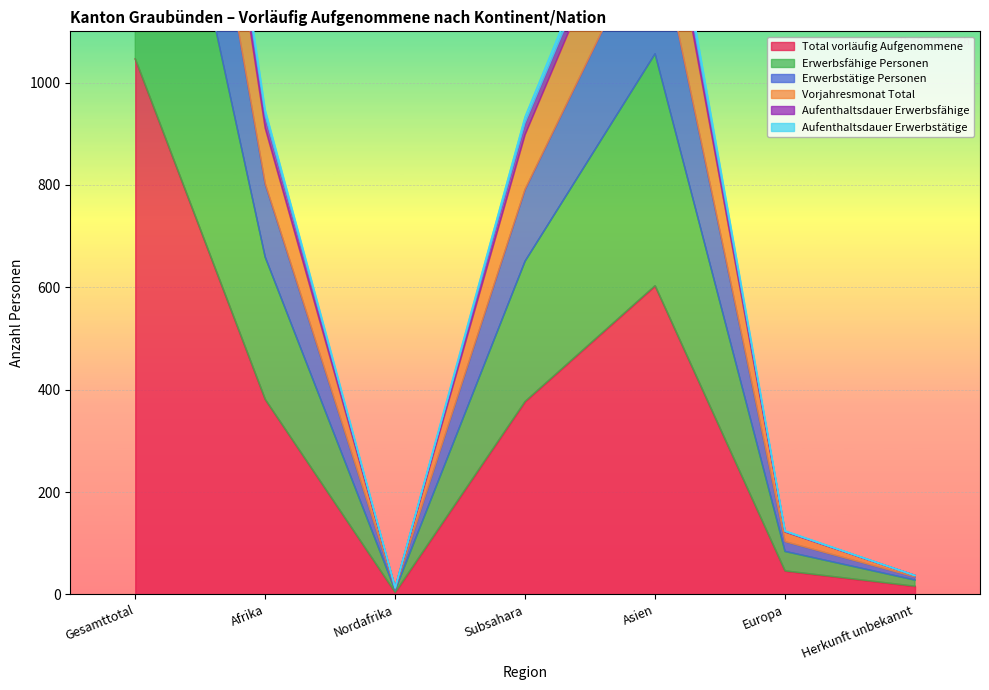

At Asien, list the series in order from largest to smallest.

Vorjahresmonat Total, Erwerbsfähige Personen, Erwerbstätige Personen, Aufenthaltsdauer Erwerbstätige, Aufenthaltsdauer Erwerbsfähige, Total vorläufig Aufgenommene